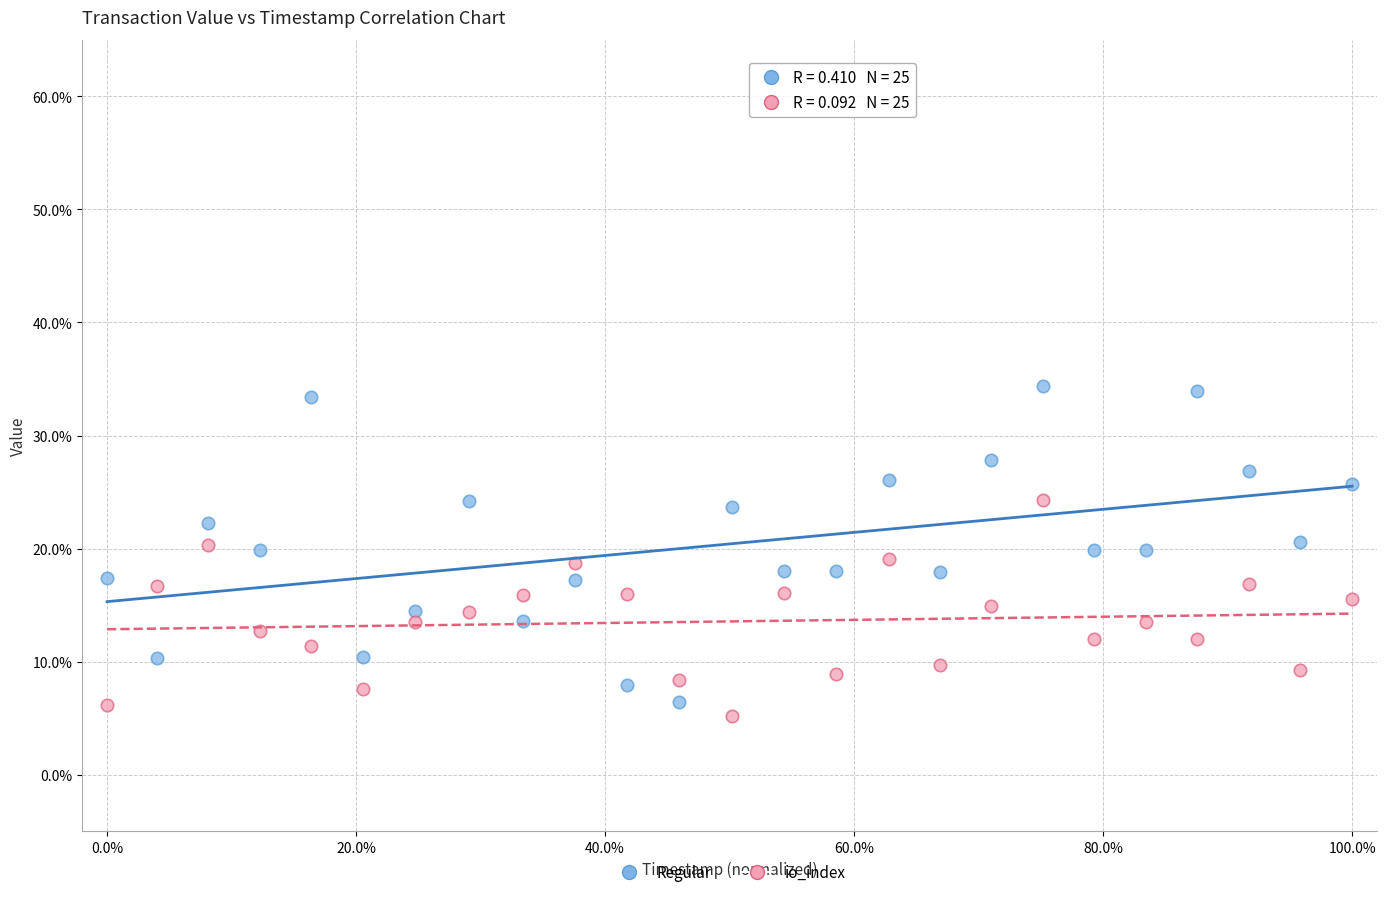

Which series contains the highest Y value?

Regular